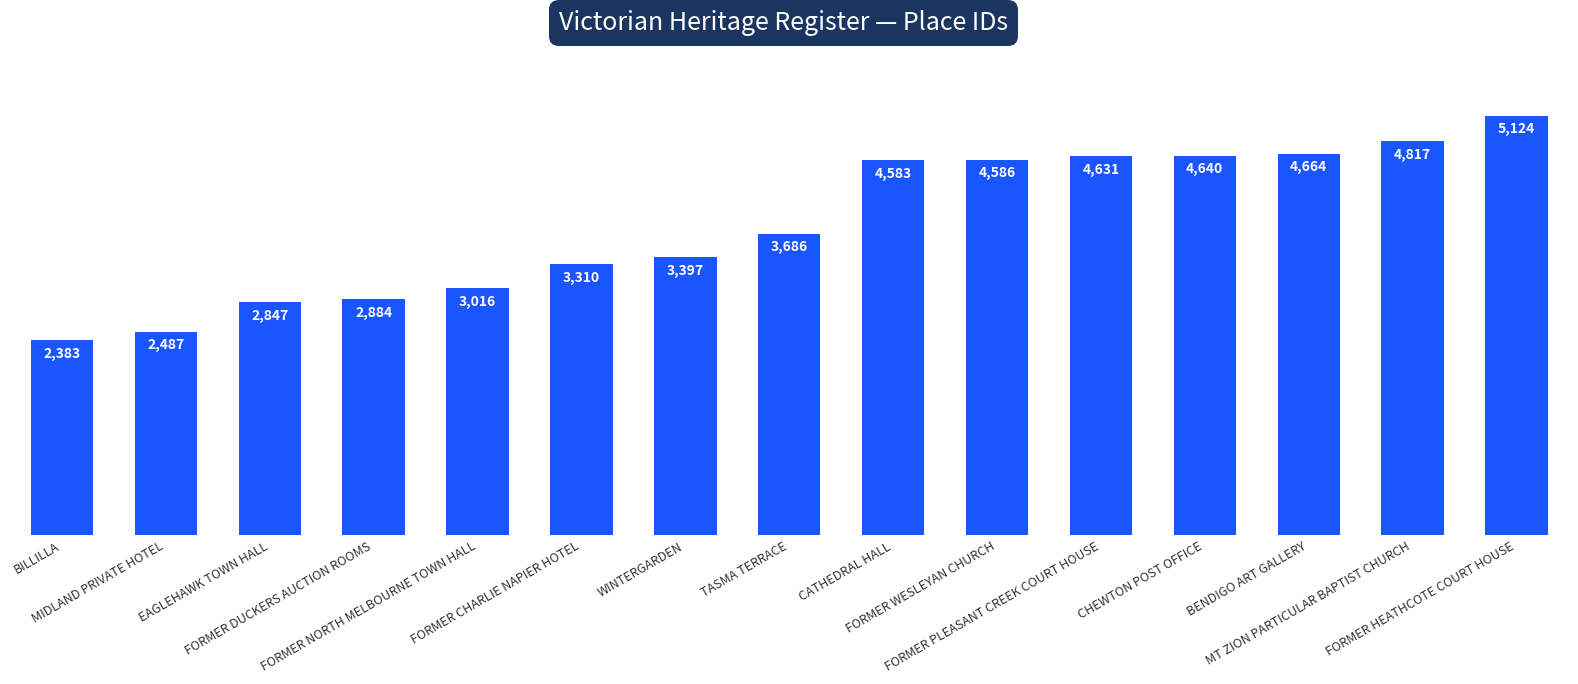

List the labels in order of value, largest first.

FORMER HEATHCOTE COURT HOUSE, MT ZION PARTICULAR BAPTIST CHURCH, BENDIGO ART GALLERY, CHEWTON POST OFFICE, FORMER PLEASANT CREEK COURT HOUSE, FORMER WESLEYAN CHURCH, CATHEDRAL HALL, TASMA TERRACE, WINTERGARDEN, FORMER CHARLIE NAPIER HOTEL, FORMER NORTH MELBOURNE TOWN HALL, FORMER DUCKERS AUCTION ROOMS, EAGLEHAWK TOWN HALL, MIDLAND PRIVATE HOTEL, BILLILLA